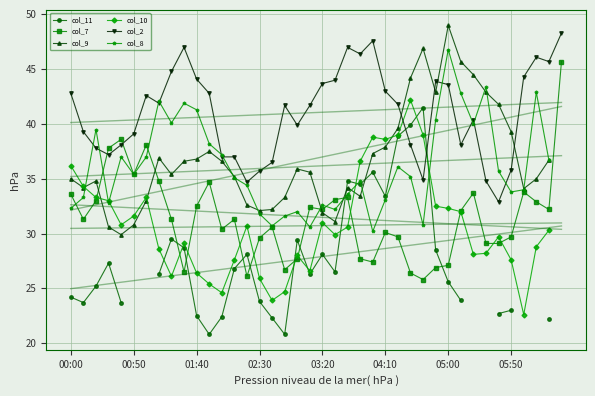

What is the minimum value shown in the chart?

20.8